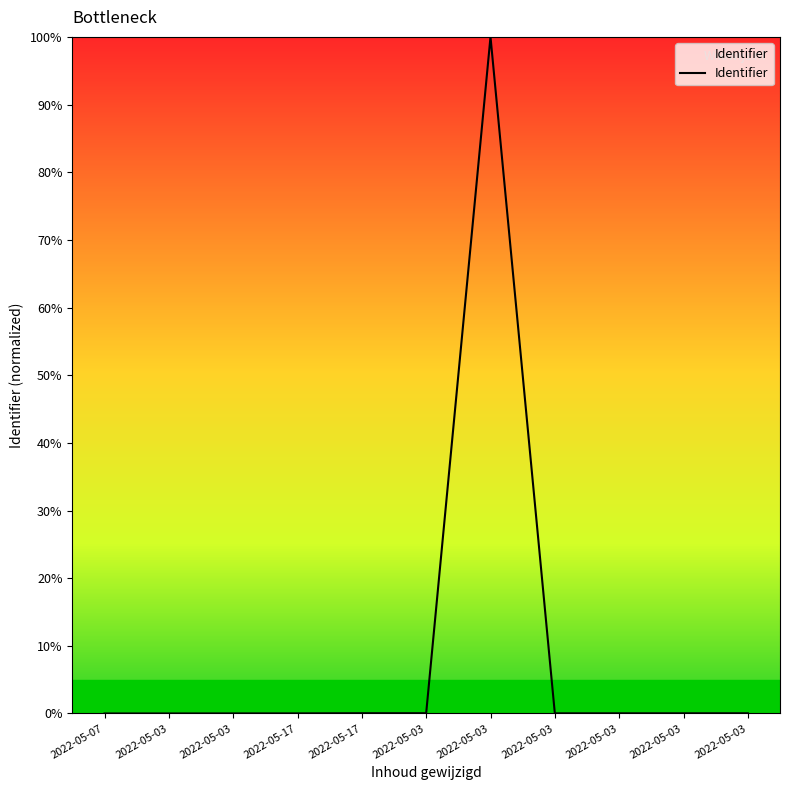

How many lines are shown in the chart?

1